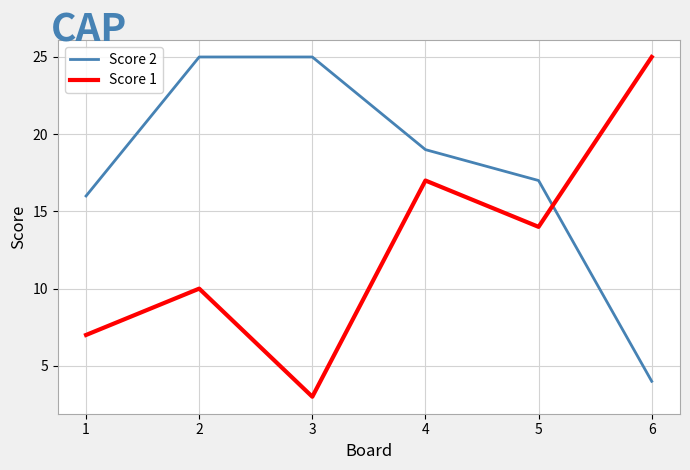

Where is Score 1 nearest to the value 14?

5